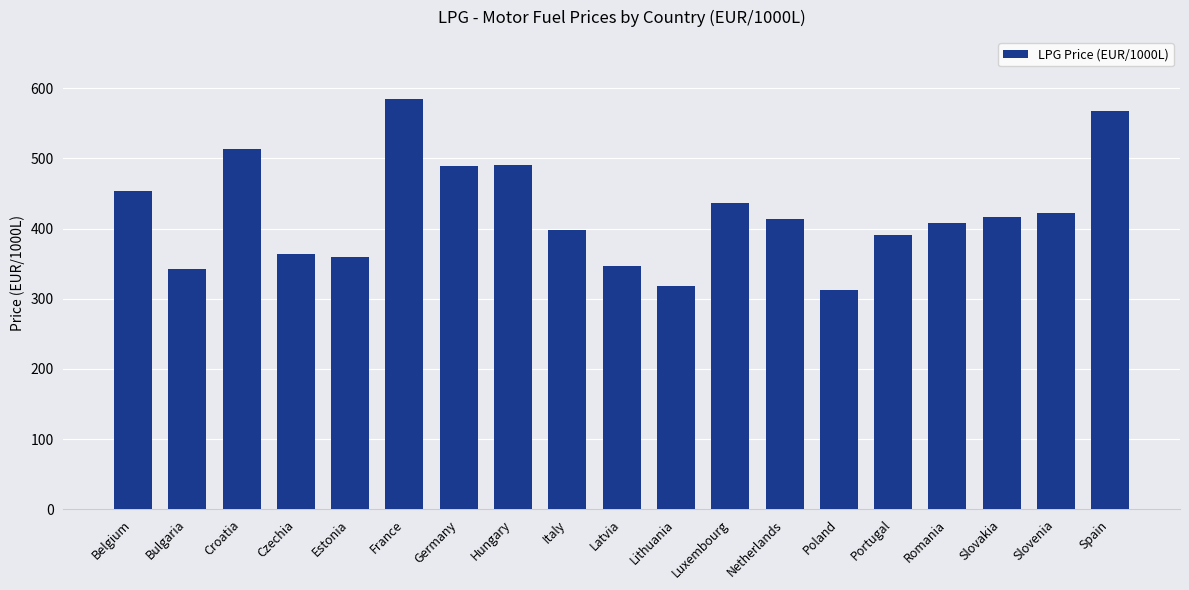

What is the average value?

422.4